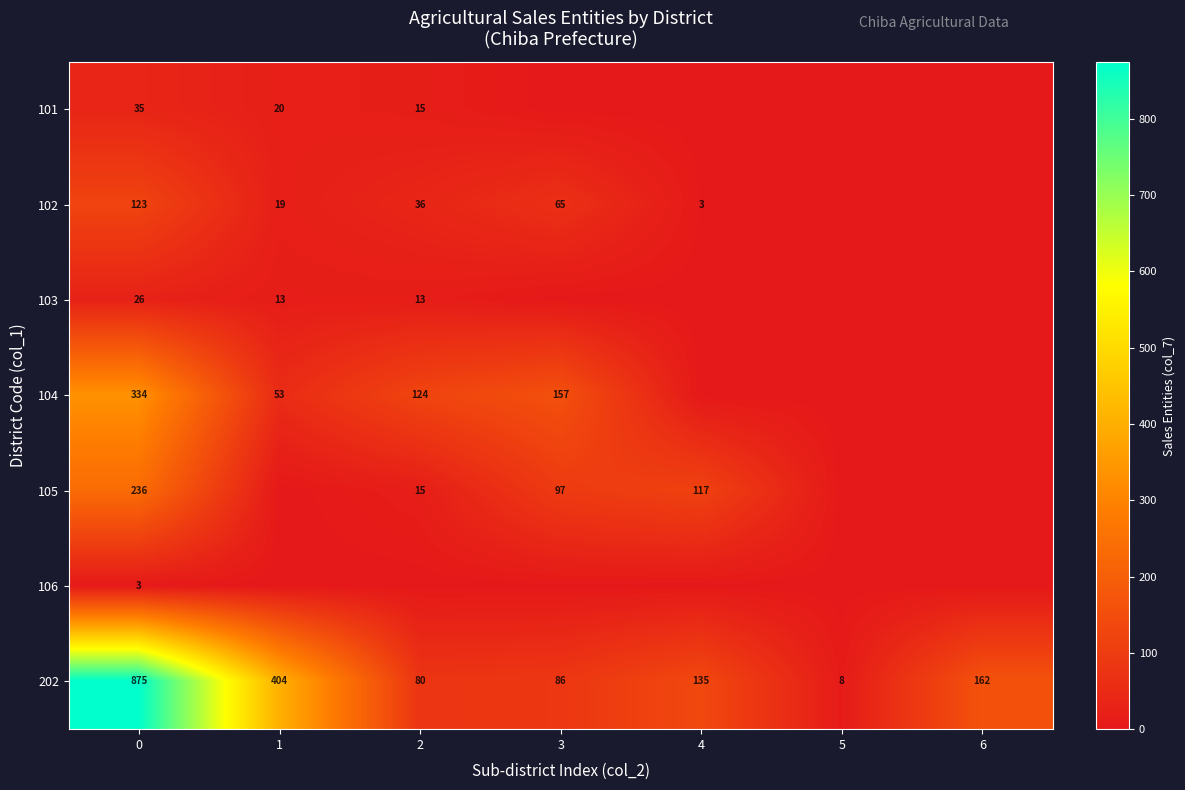

The value of 101 at 1 is 20. True or false?

True